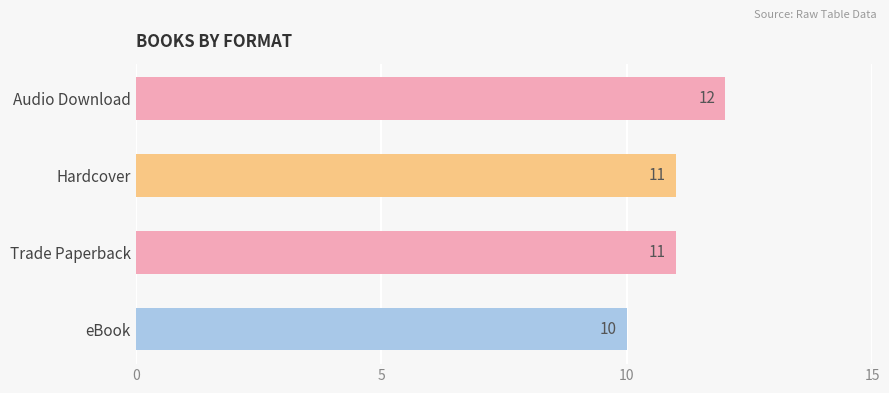

What is the greatest value displayed?

12